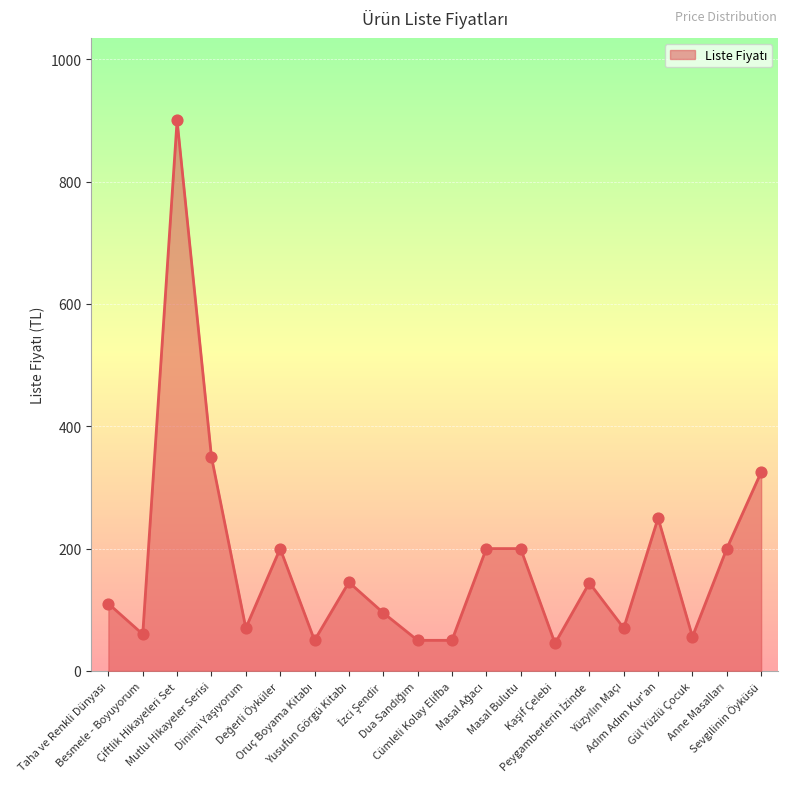

Which has a higher value, Sevgilinin Öyküsü or Besmele - Boyuyorum?

Sevgilinin Öyküsü